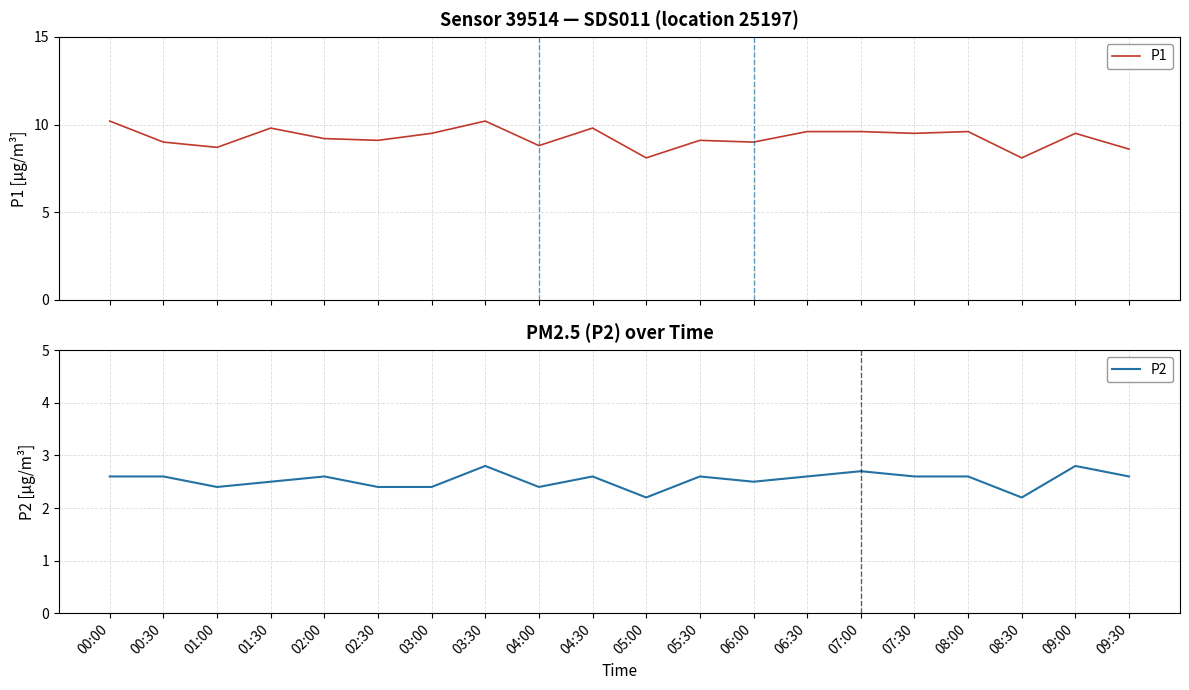

How many distinct data groups are displayed?

2